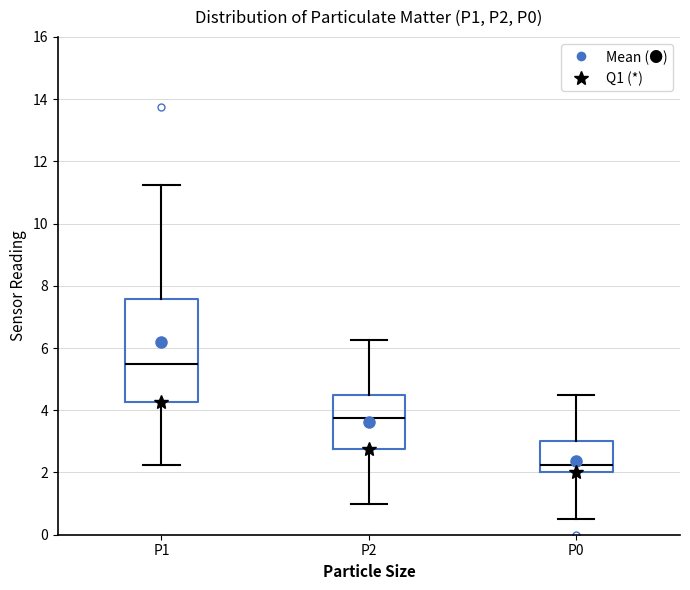

Comparing the boxes themselves (not the whiskers), which one is the tallest?

P1